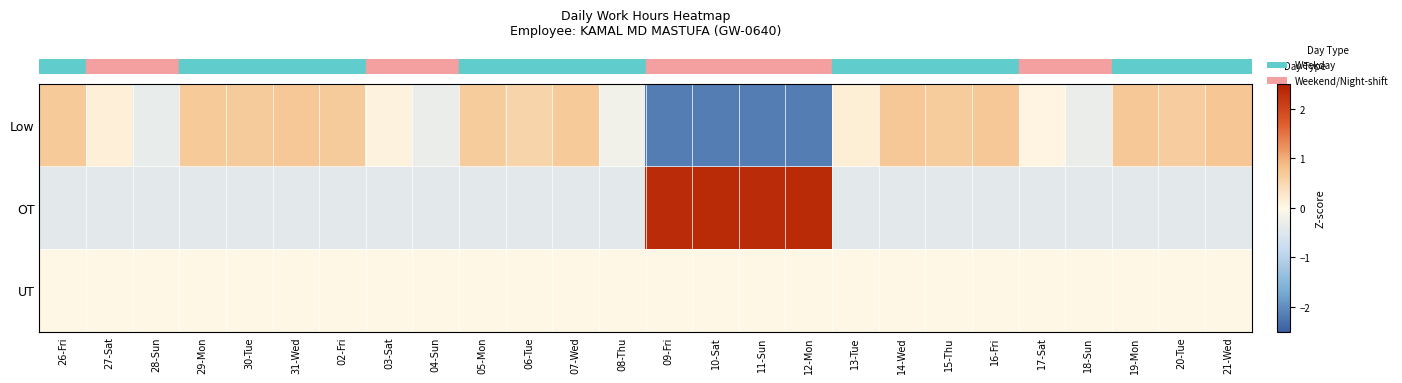

What is the total value across all series at 29-Mon?

0.3